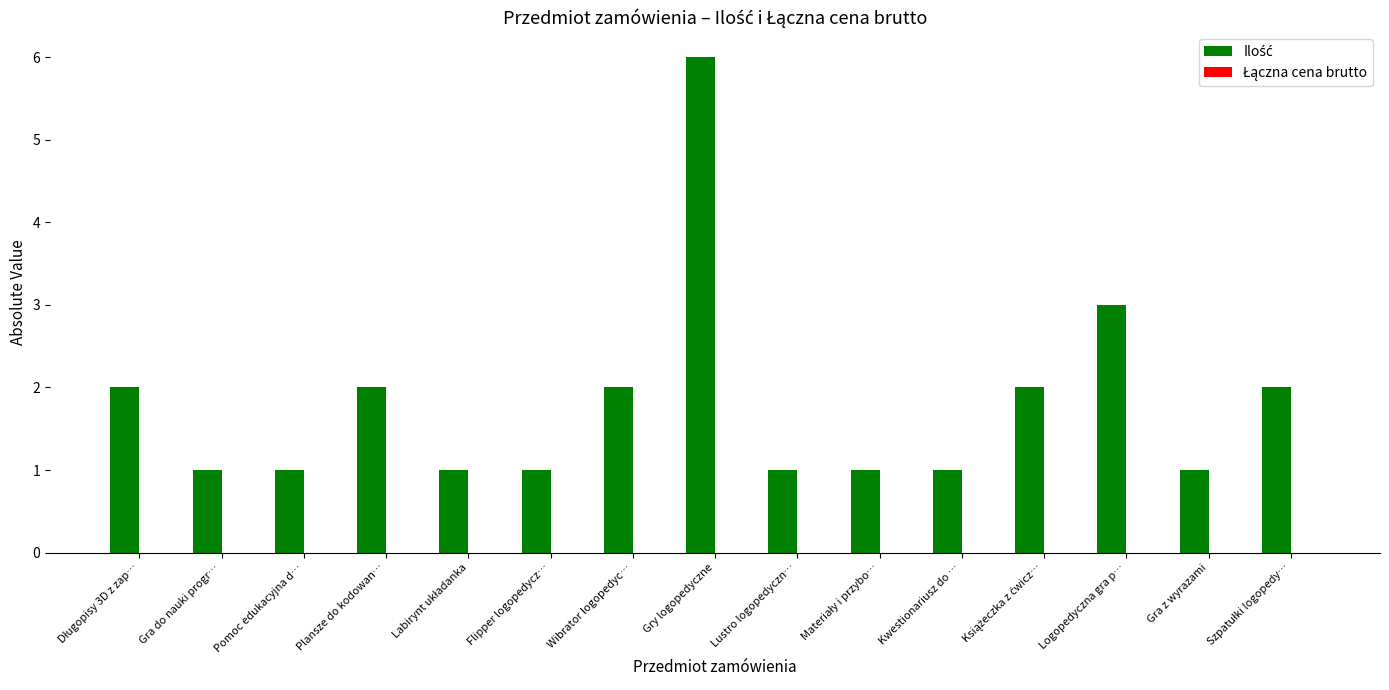

True or false: the data shows 2 at Logopedyczna gra p….

False